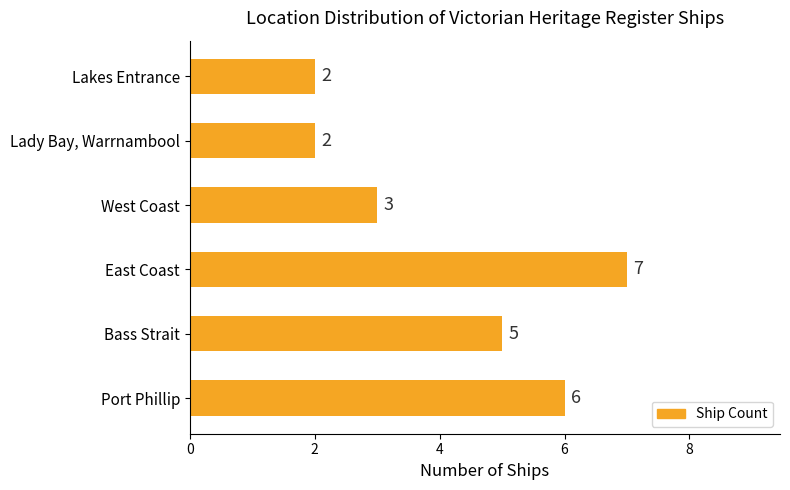

Reading bottom to top, transcribe all the data shown in this chart.

6	5	7	3	2	2